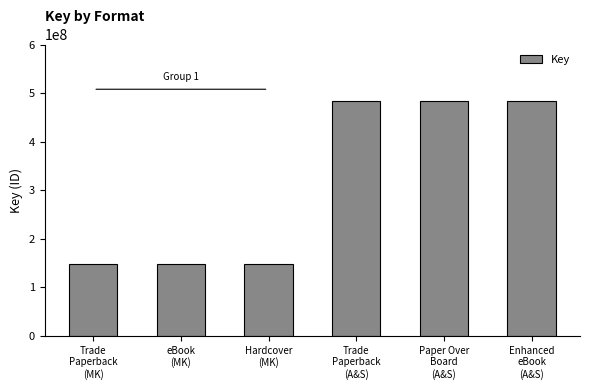

Is it true that the value at Paper Over
Board
(A&S) is 483714252?

True